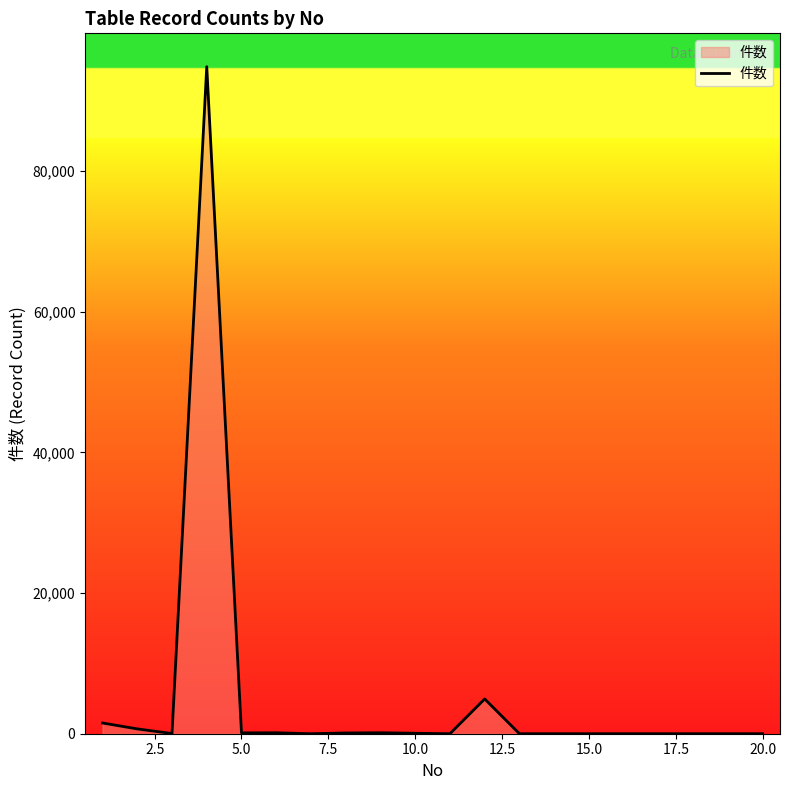

What is the difference between the maximum and minimum values?

94821